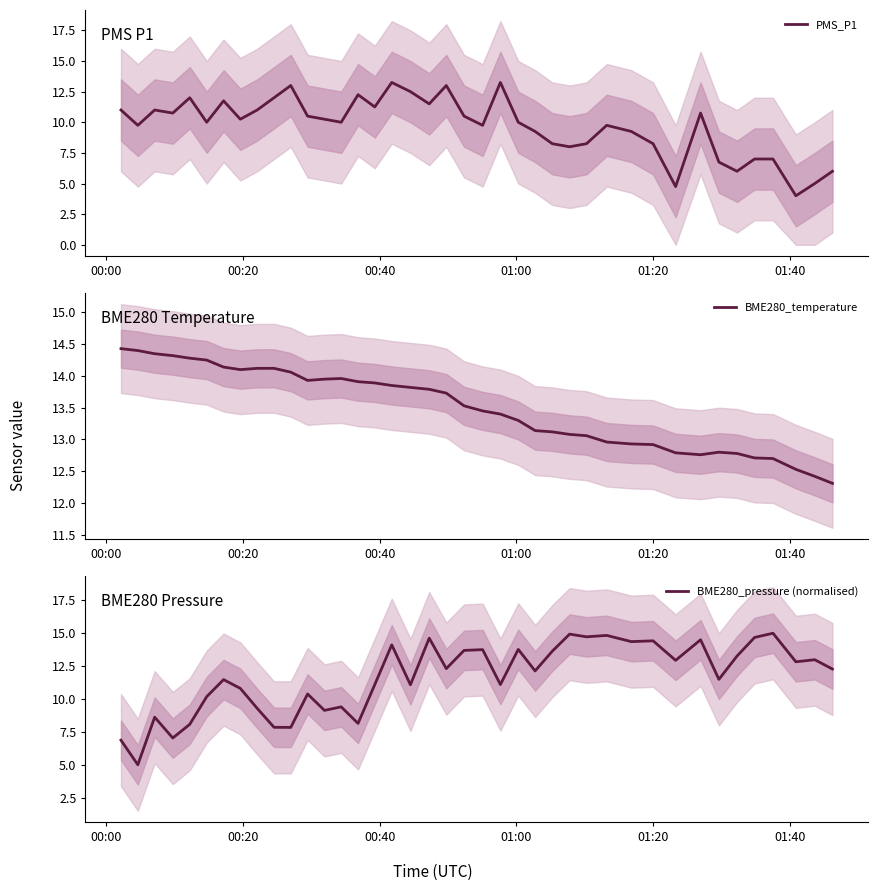

Is this an area chart (filled region under the line)?

No